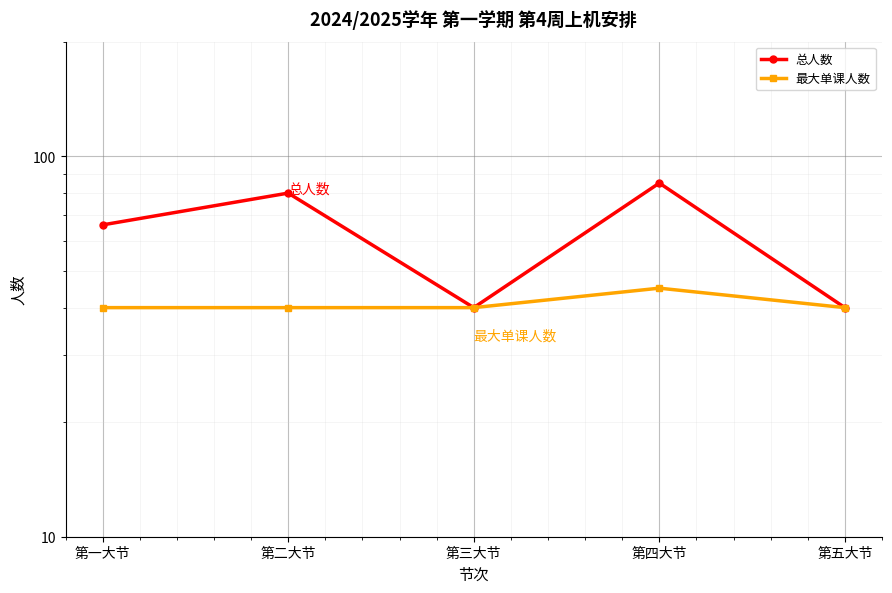

How many lines are shown in the chart?

2